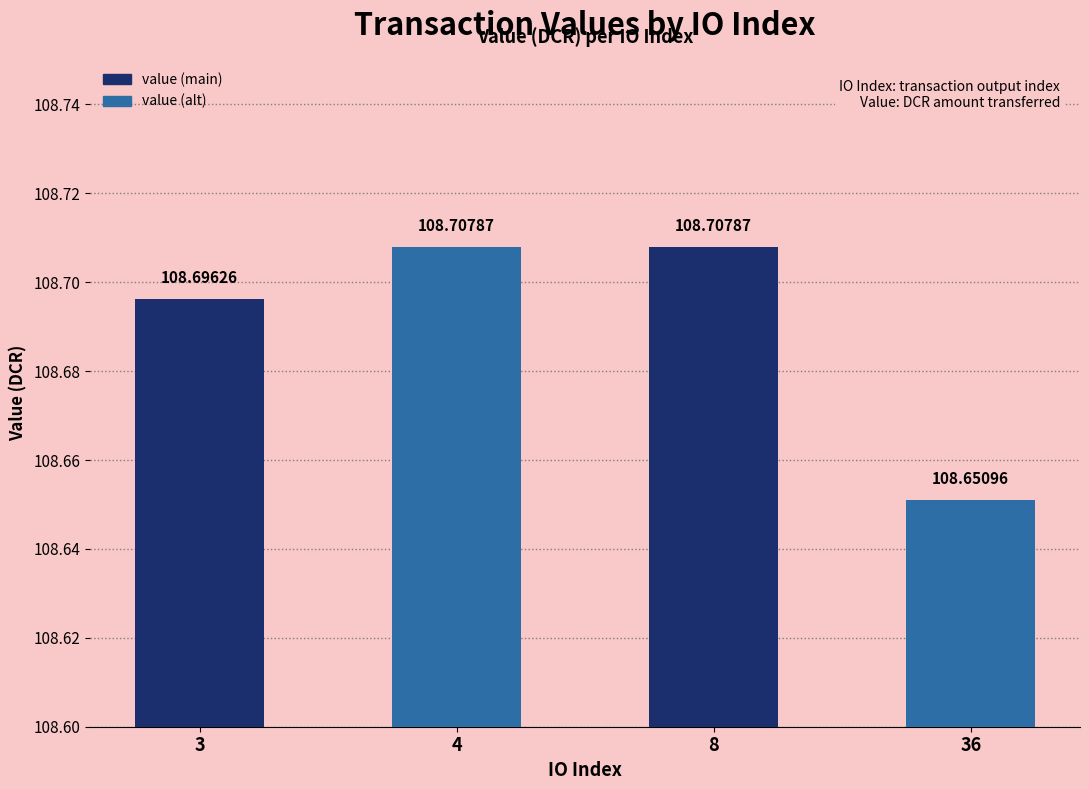

Reading right to left, transcribe all the data shown in this chart.

36=108.7	8=108.7	4=108.7	3=108.7